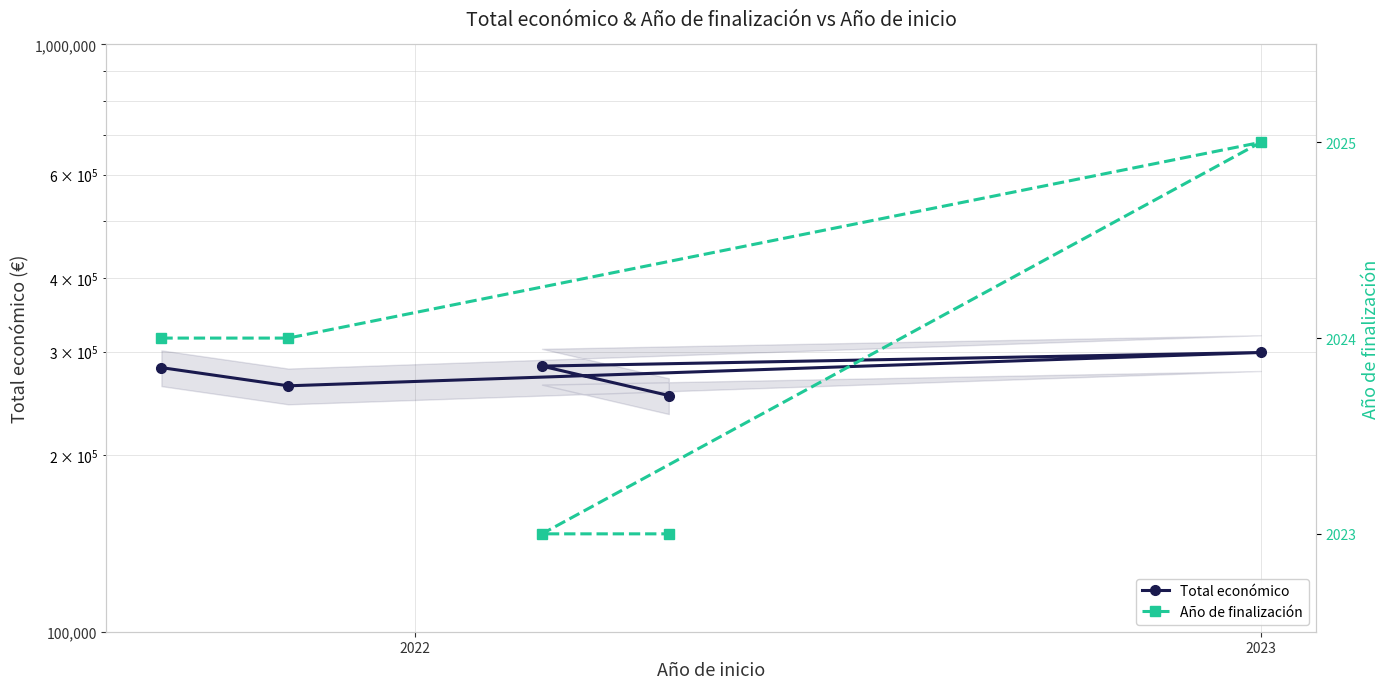

Is it true that Total económico equals 252456 at 4?

True